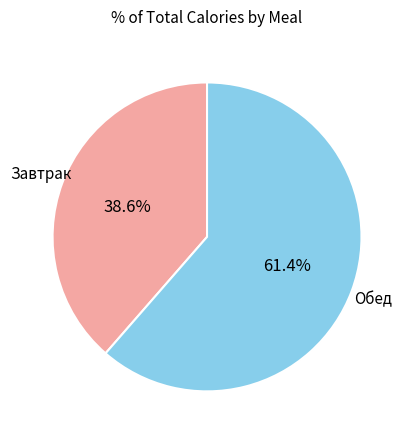

How many slices are in this pie chart?

2